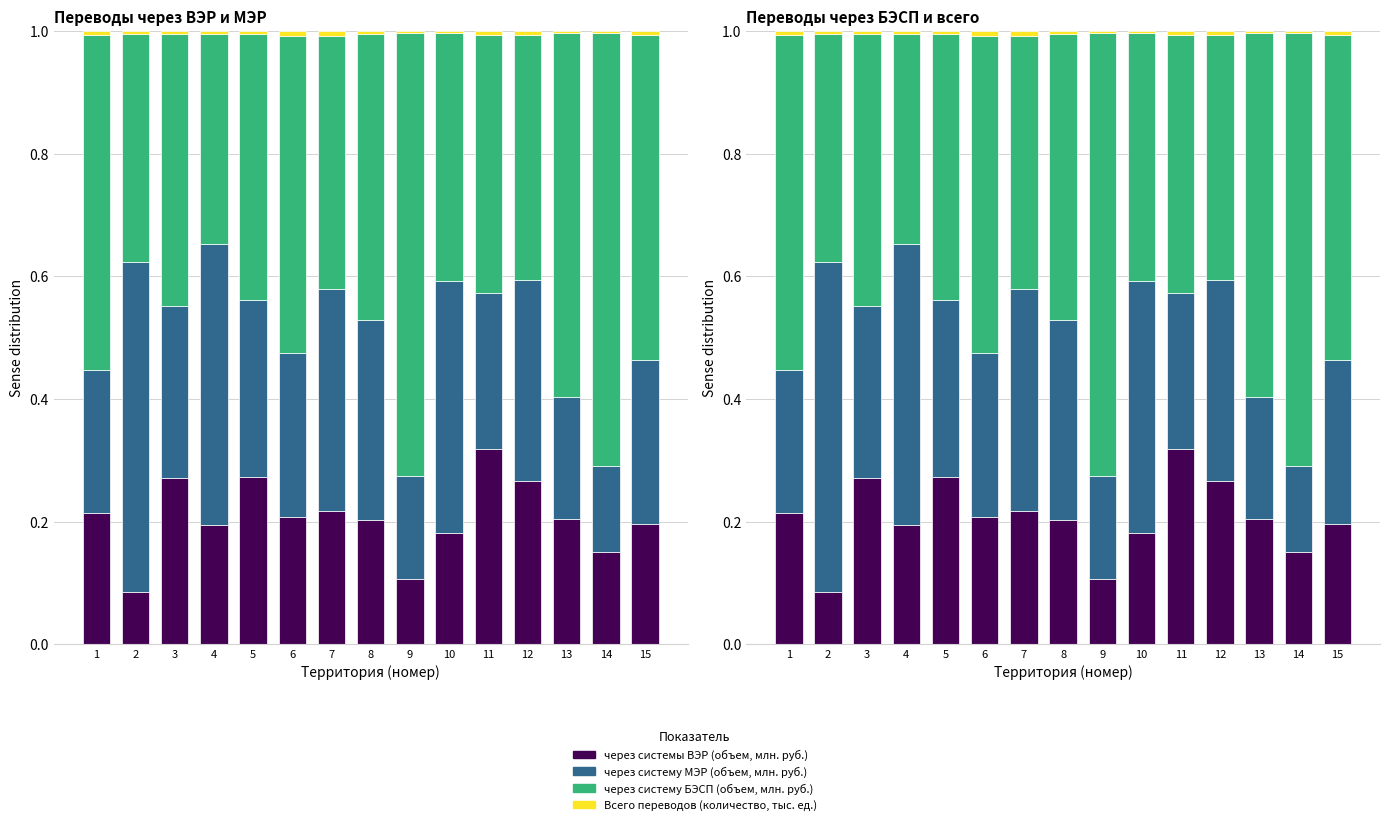

What is the maximum value for через системы ВЭР (объем, млн. руб.)?

0.3